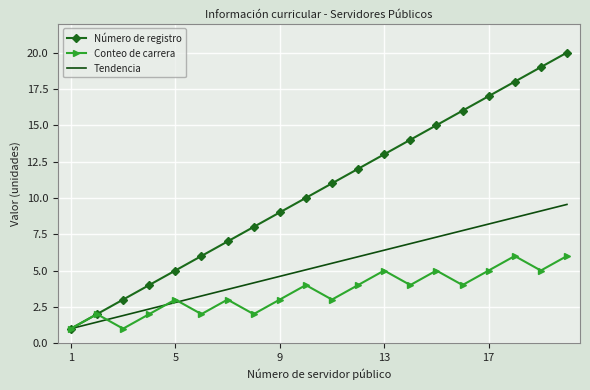

What is the maximum value shown in the chart?

20.0